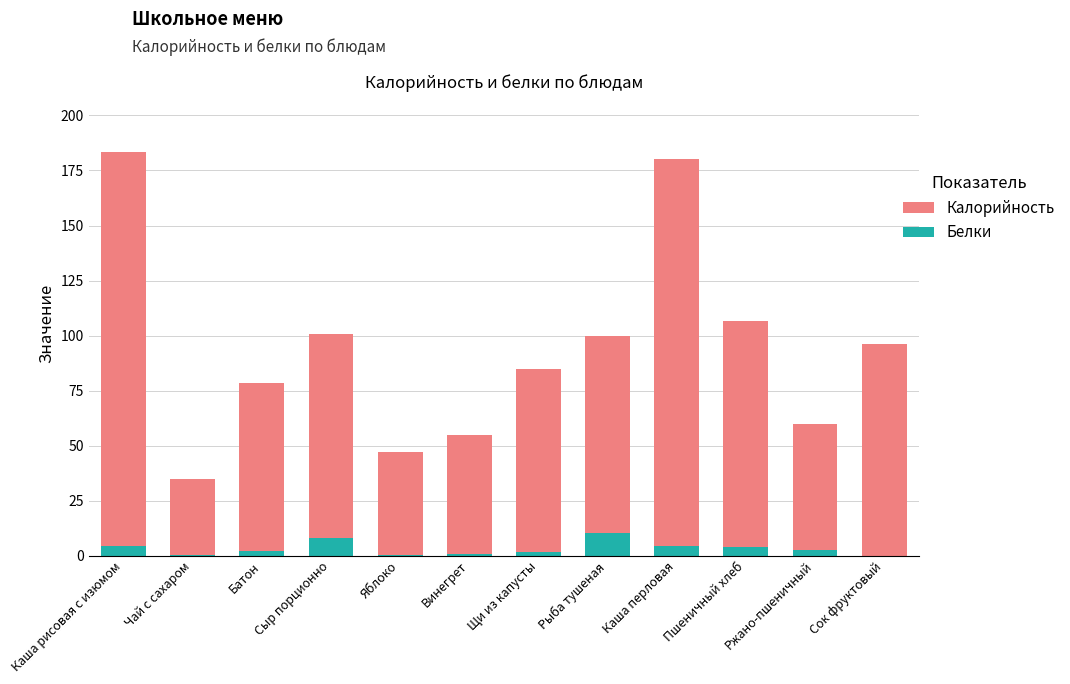

What are all the series names shown in the legend?

Калорийность, Белки